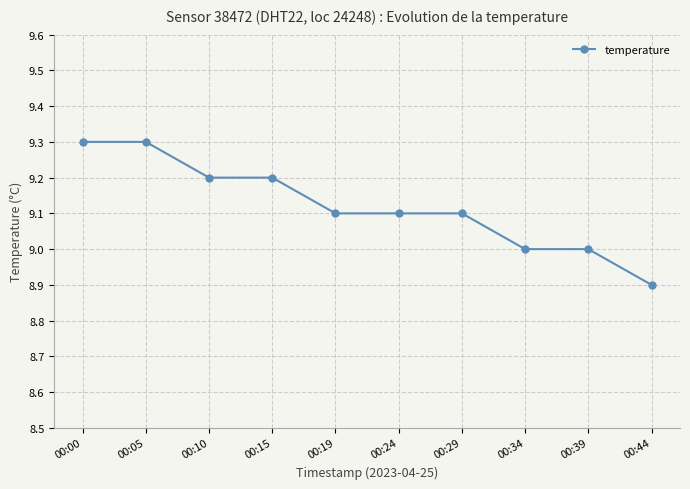

Between 00:15 and 00:34, which is larger?

00:15